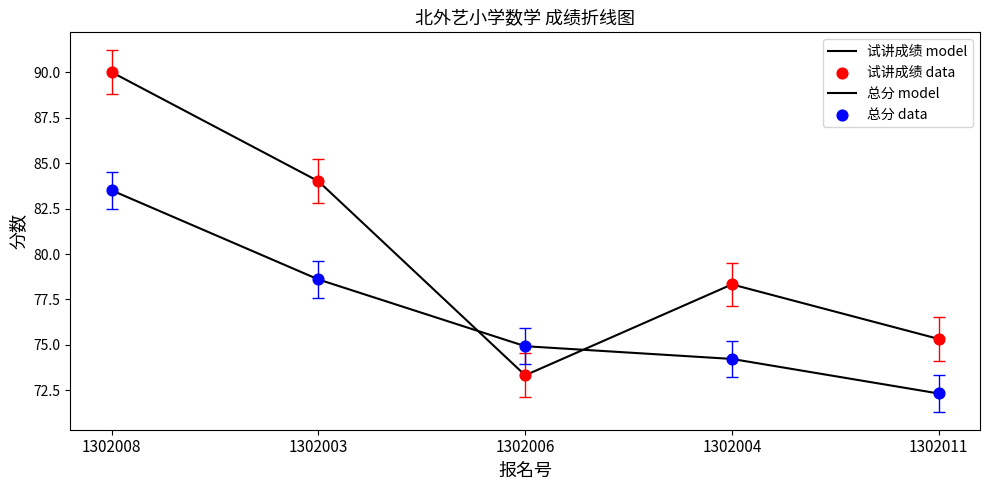

How many lines are shown in the chart?

2